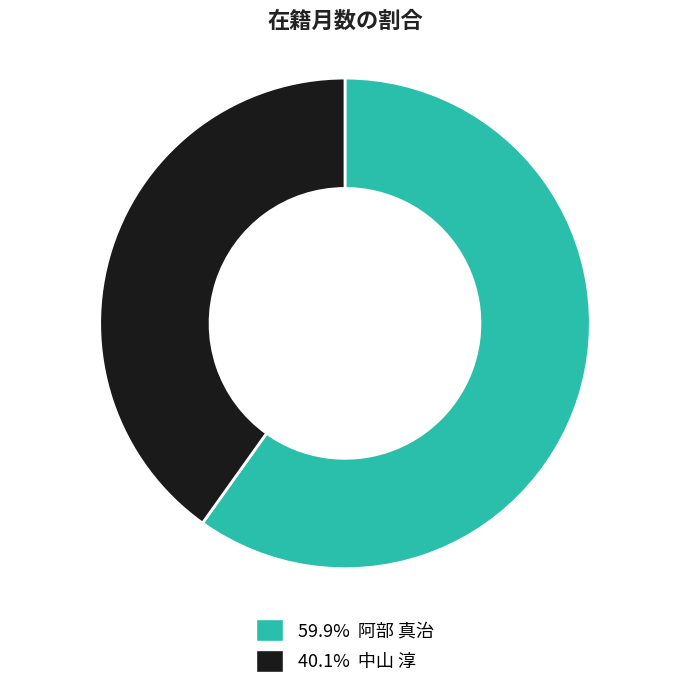

Is there any slice that represents more than half of the pie?

Yes